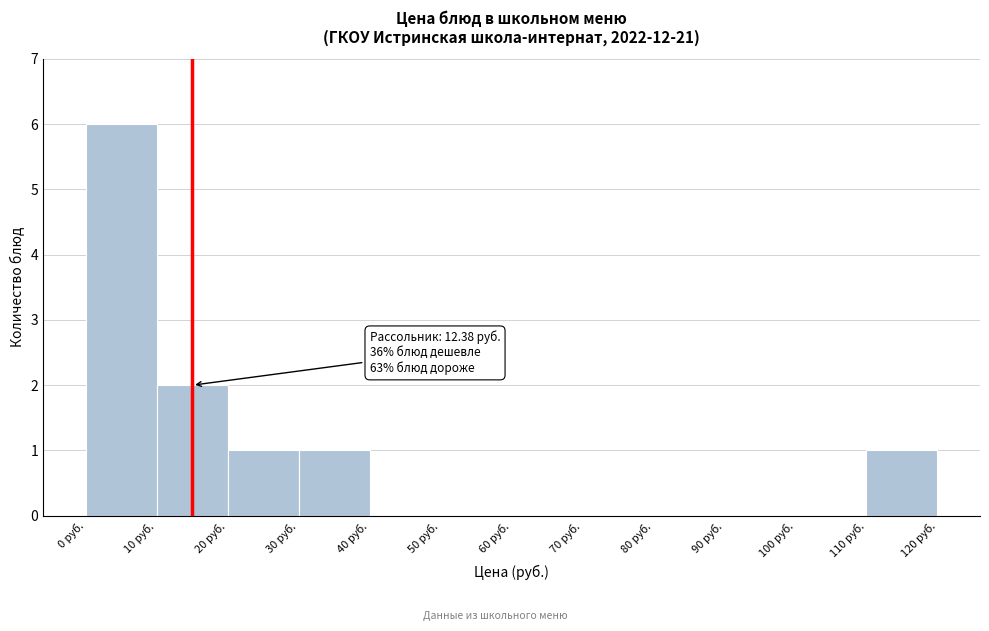

Over which range of the x-axis is the bar tallest?

0 to 10